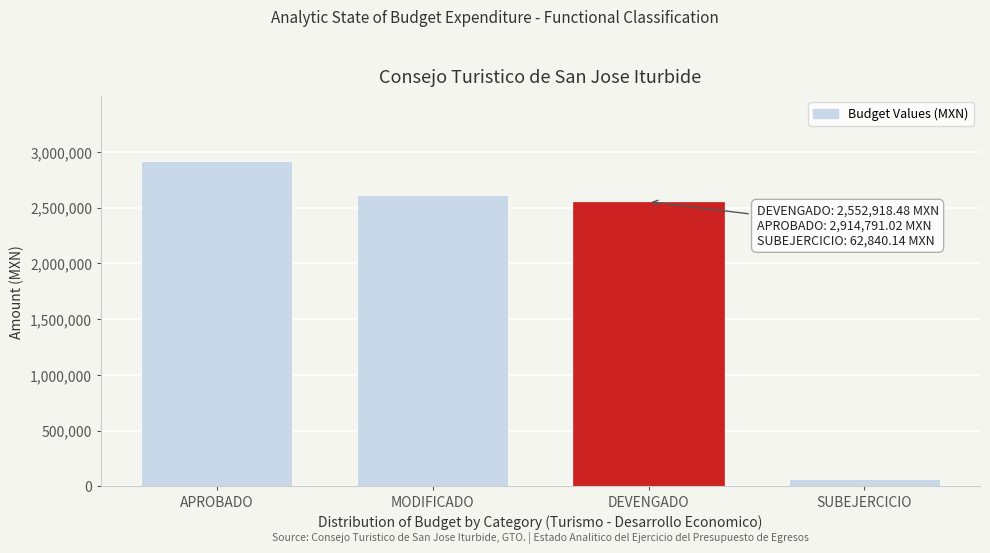

Reading left to right, transcribe all the data shown in this chart.

APROBADO=2914791.0	MODIFICADO=2615758.6	DEVENGADO=2552918.5	SUBEJERCICIO=62840.1